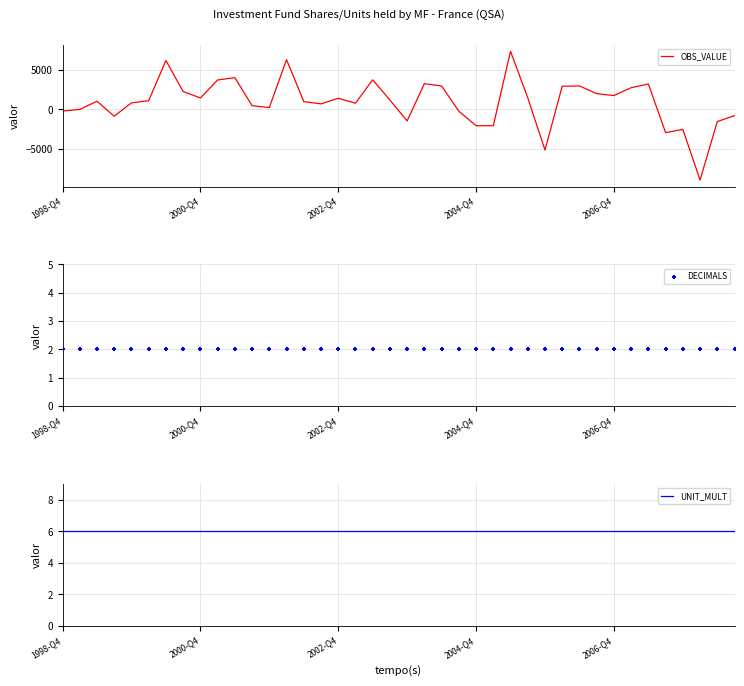

At how many categories does at least one series exceed 5319?

3